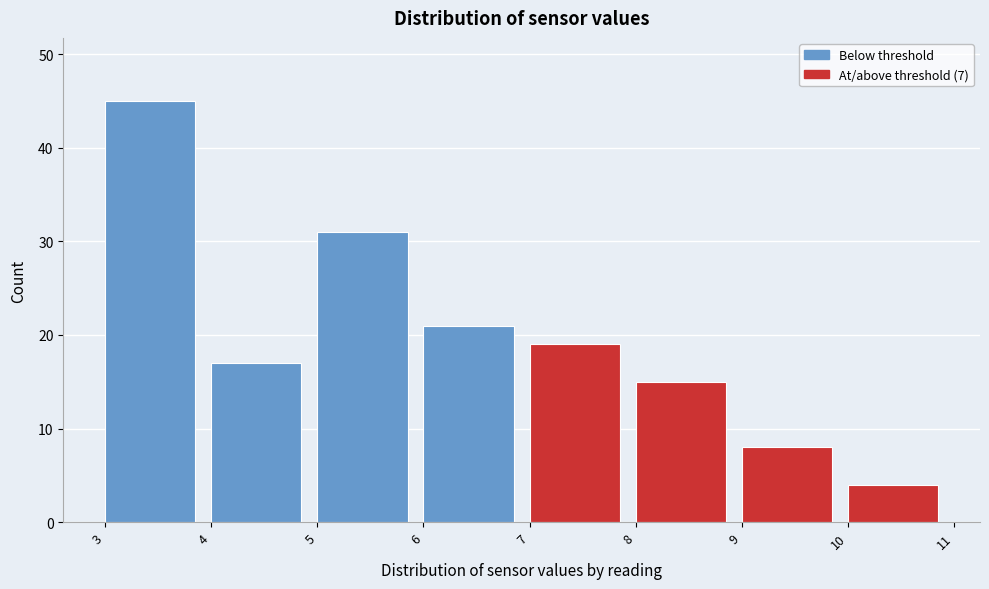

Reading left to right, list every bar in this chart as the range it spans on the x-axis followed by its height. The values are not printed on the chart, so give them approximately, as read against the axis.

3 to 4: 45
4 to 5: 17
5 to 6: 31
6 to 7: 21
7 to 8: 19
8 to 9: 15
9 to 10: 8
10 to 11: 4